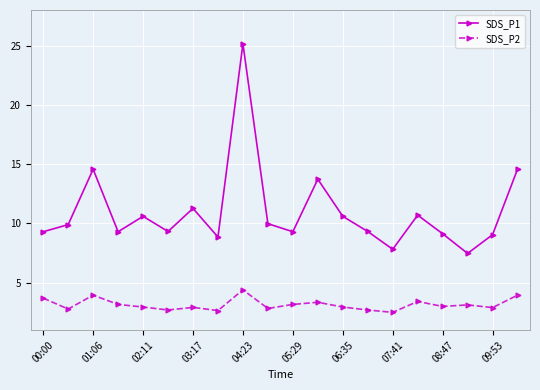

True or false: SDS_P1 and SDS_P2 intersect in this chart.

False